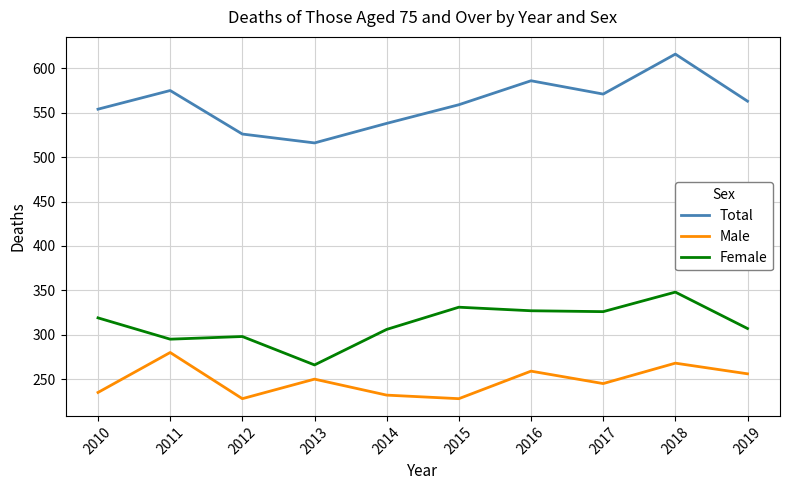

What is the highest value of the Male series?

280